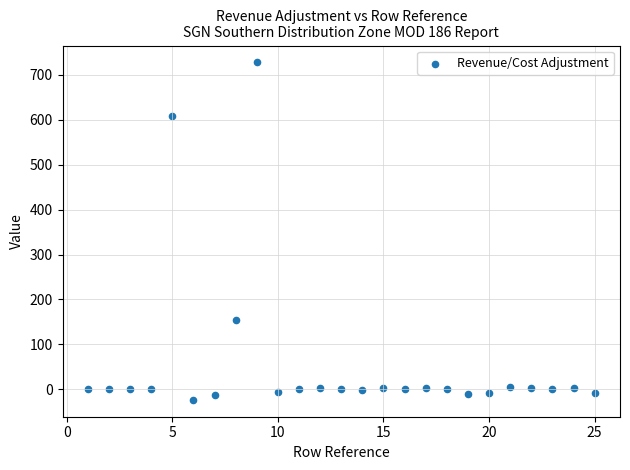

What is the range of Y values (max minus min)?

751.1